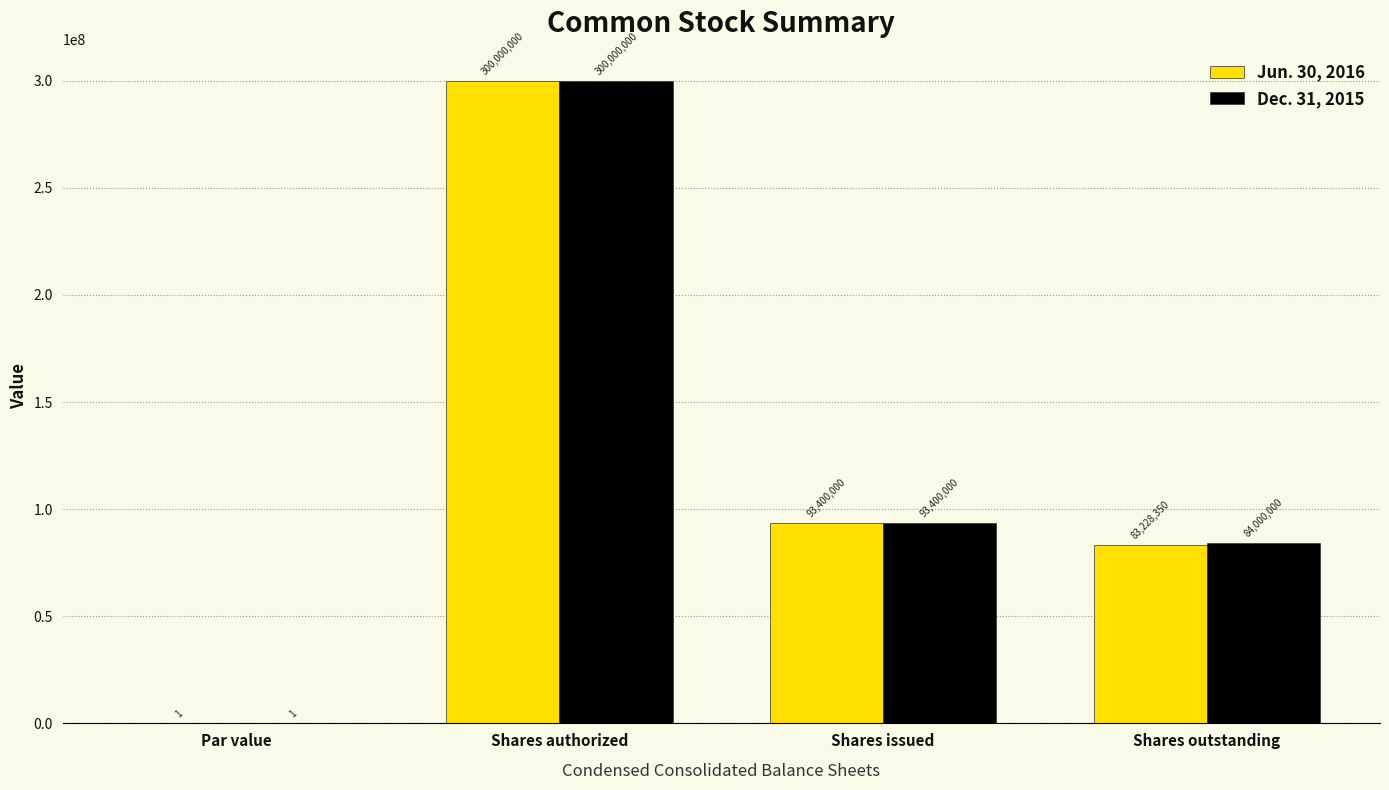

What is the difference between the Jun. 30, 2016 values at Par value and Shares issued?

93399999